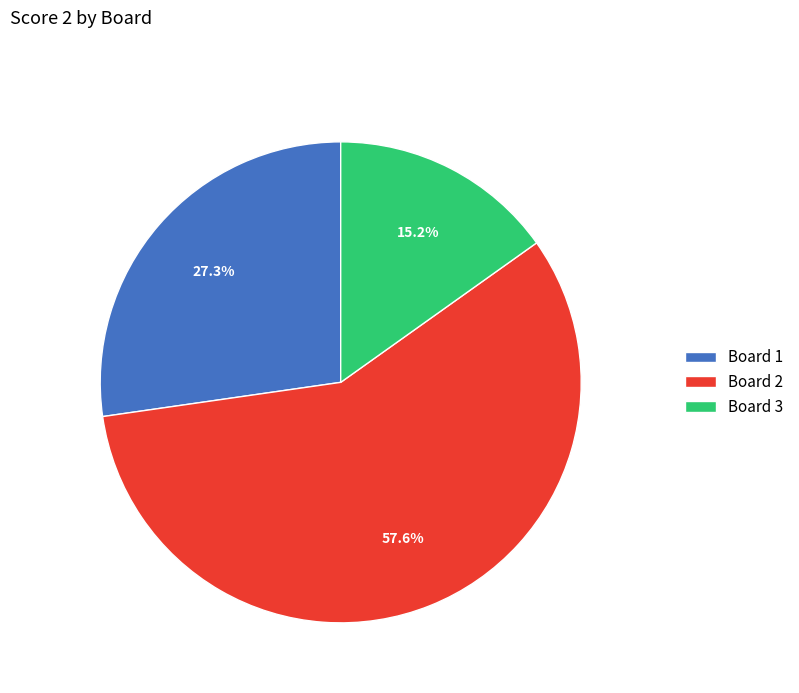

Count the number of slices in the pie.

3